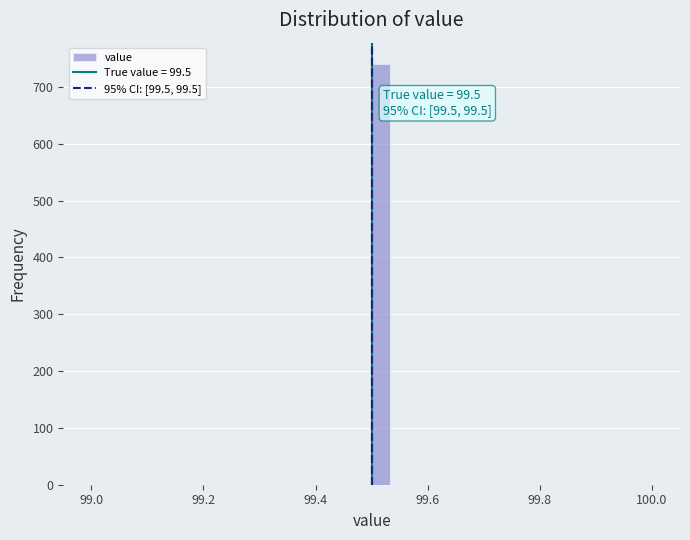

Read against the x-axis, roughly where is the centre of the tallest bar?

99.52